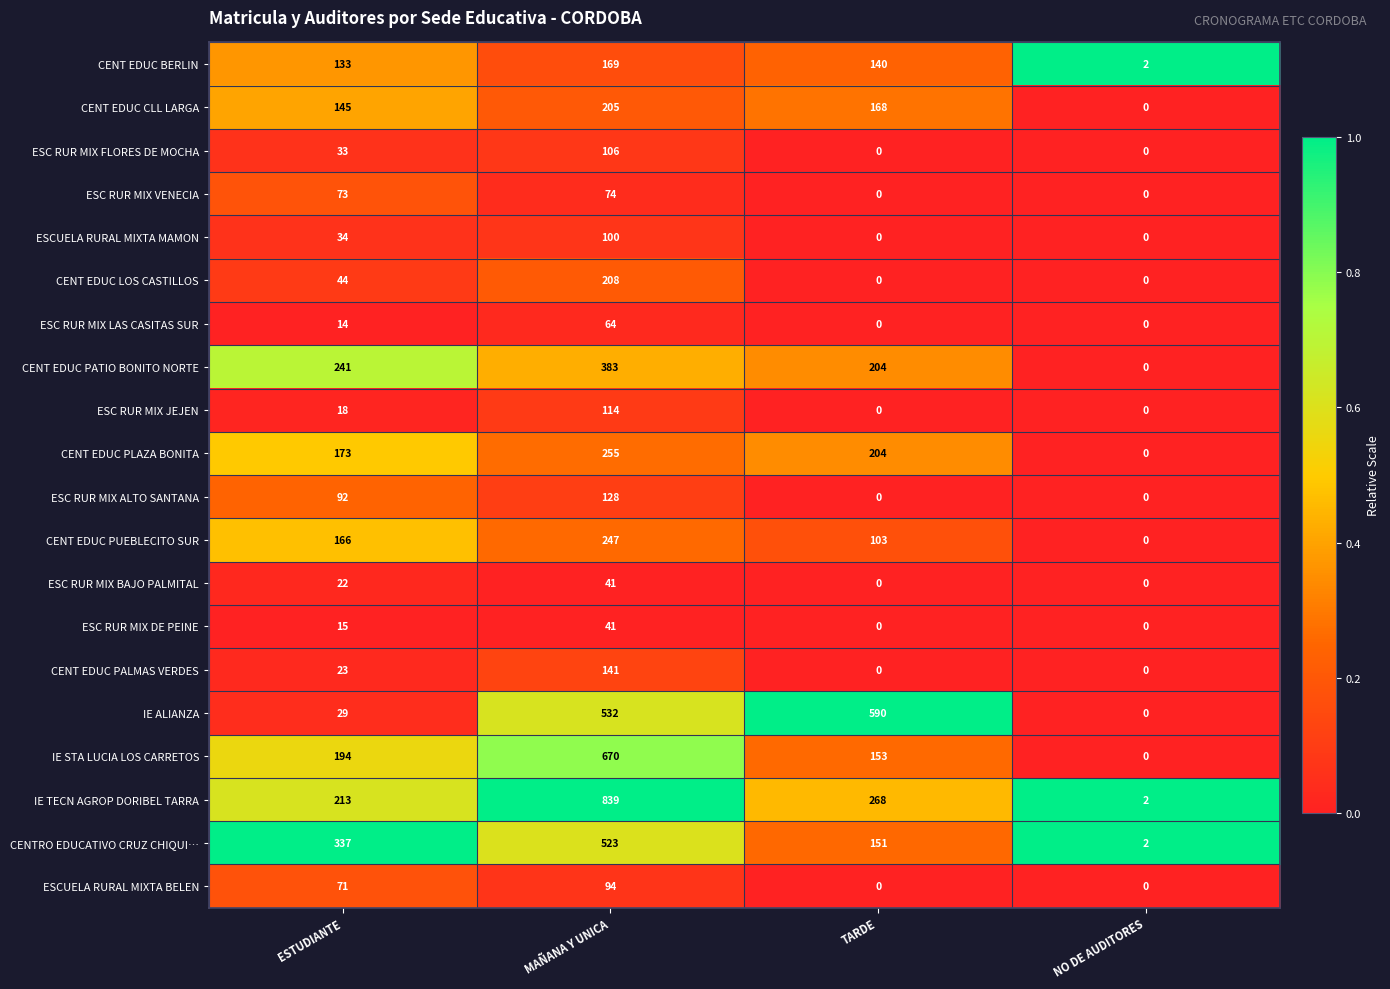

List the labels in order of CENT EDUC PLAZA BONITA value, smallest first.

NO DE AUDITORES, ESTUDIANTE, TARDE, MAÑANA Y UNICA